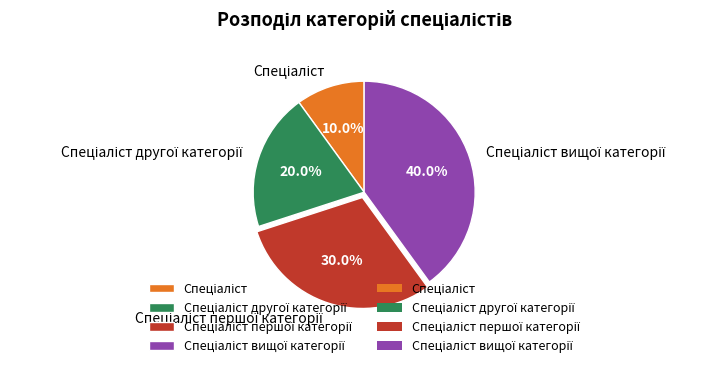

Is there a majority slice in this chart?

No